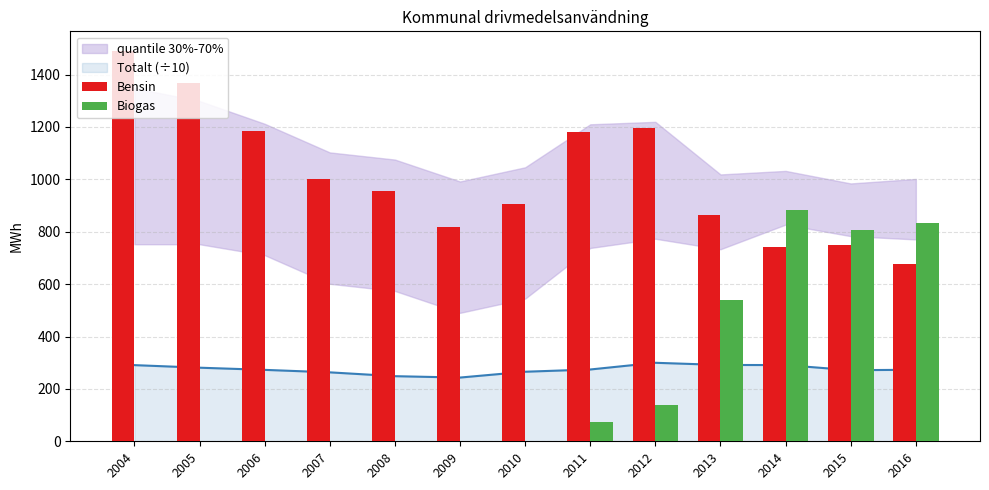

At how many categories does at least one series exceed 1331?

2